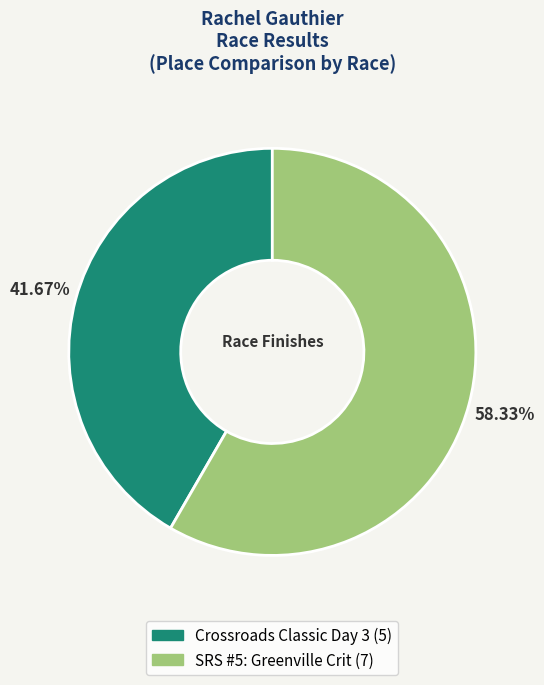

What is the smallest slice in the pie chart?

Crossroads Classic Day 3